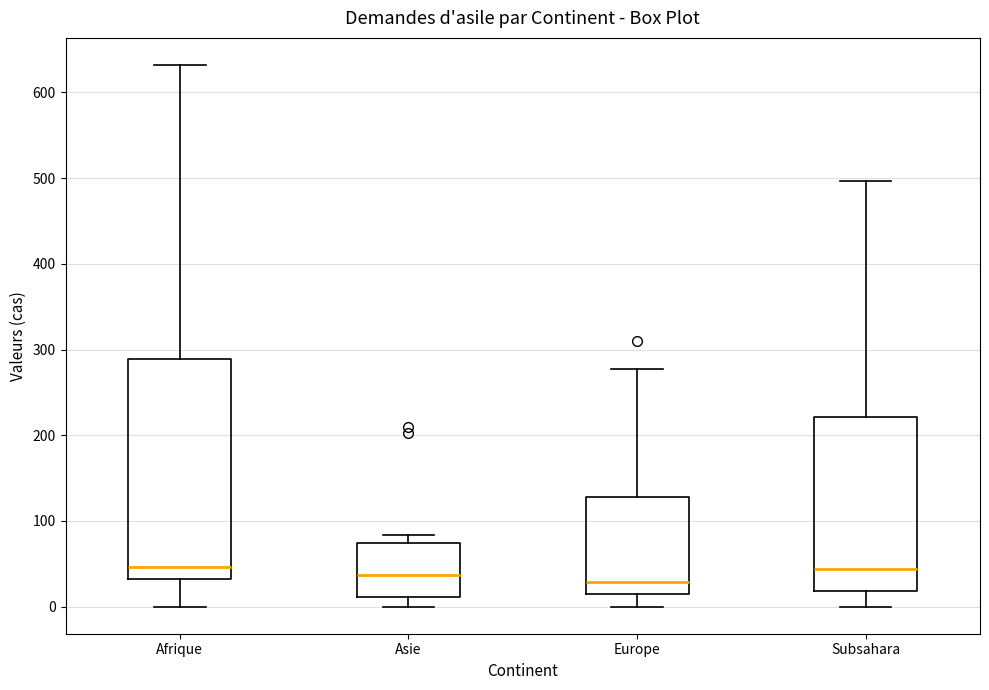

Reading left to right, transcribe this box plot: for each box, give where its median line is, the range the box spans, and where its two whiskers end, as read against the y-axis. The values are not printed on the chart, so give them approximately, as read against the axis.

Afrique: median 50, box 30 to 290, whiskers 0 to 630
Asie: median 40, box 10 to 70, whiskers 0 to 80
Europe: median 30, box 10 to 130, whiskers 0 to 280
Subsahara: median 40, box 20 to 220, whiskers 0 to 500